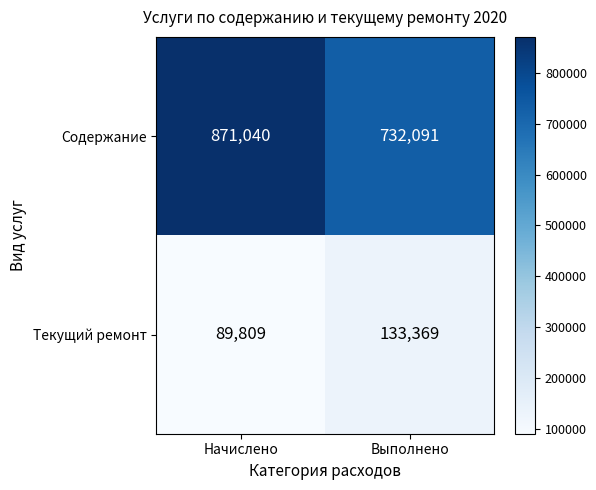

Which series has the largest total across all categories?

Содержание